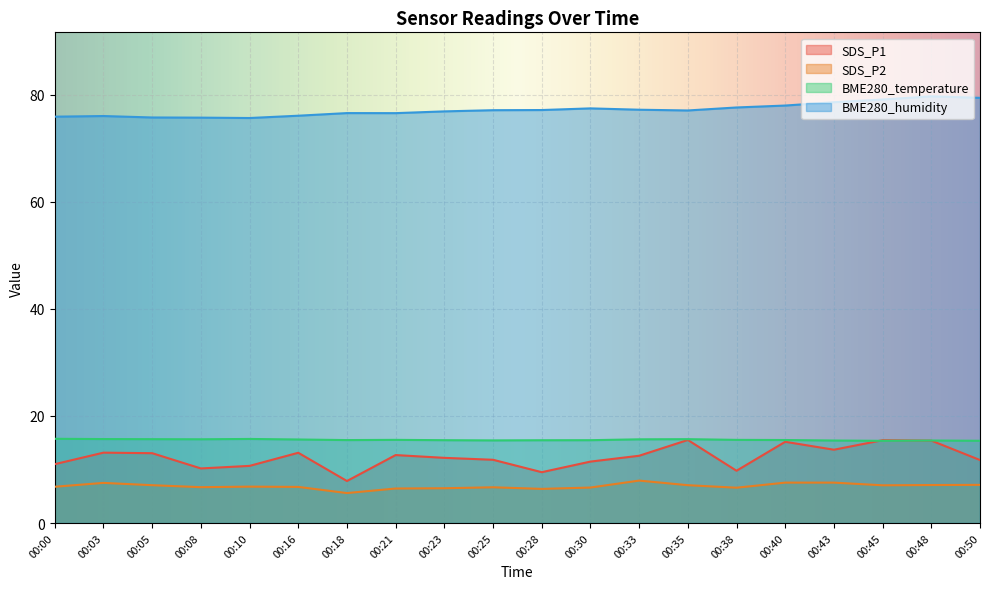

What is the difference between the maximum and minimum values in the SDS_P1 series?

7.7